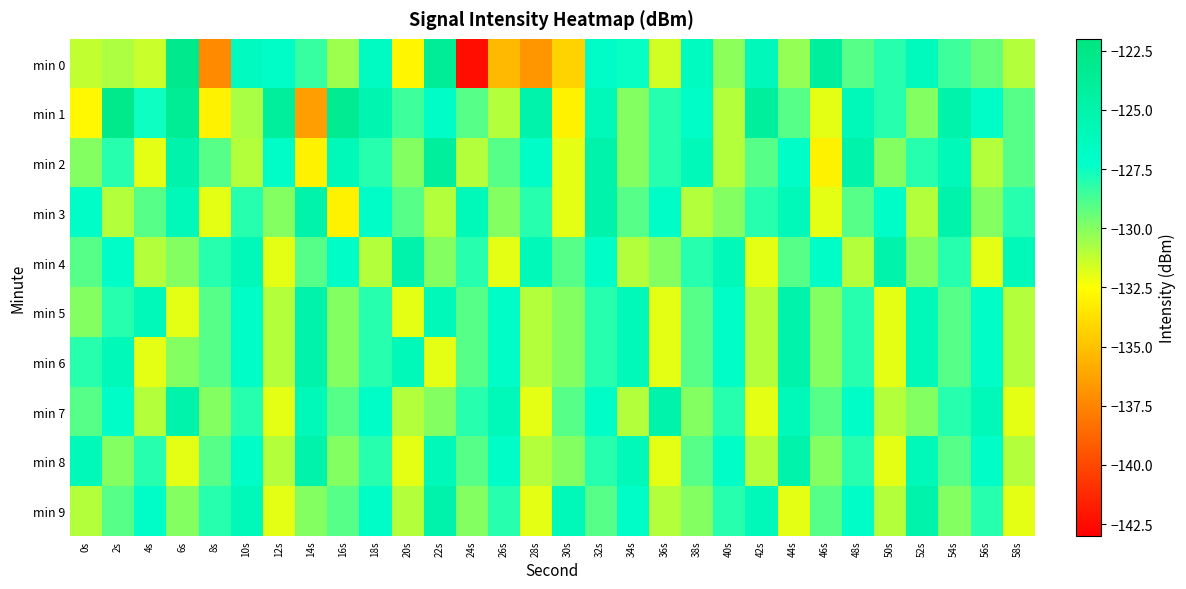

What is the difference between the highest and lowest values at 22s?

8.3